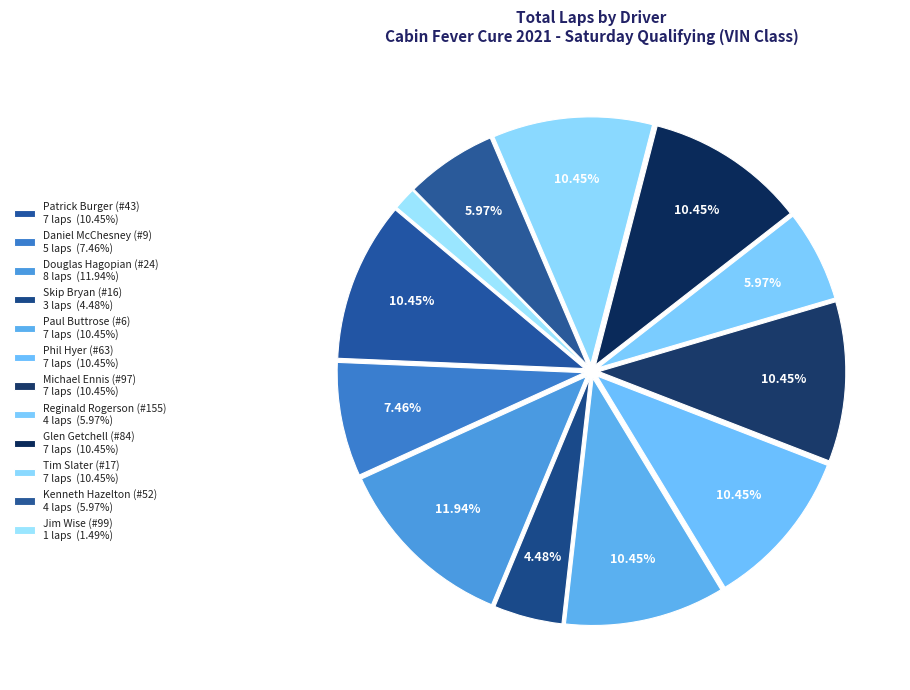

How many segments does this pie chart have?

12